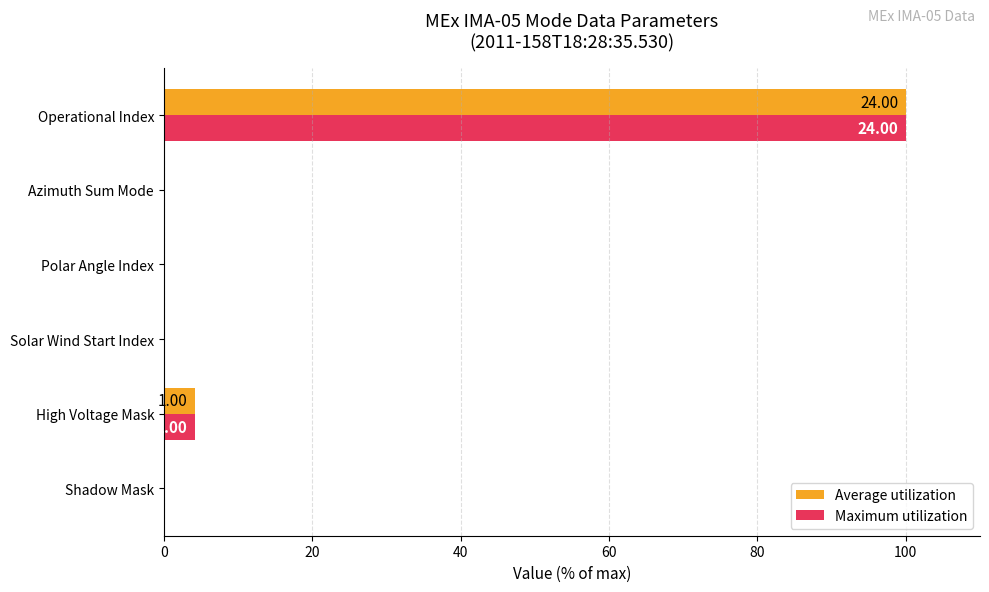

At which category is the sum across all series the highest?

Operational Index